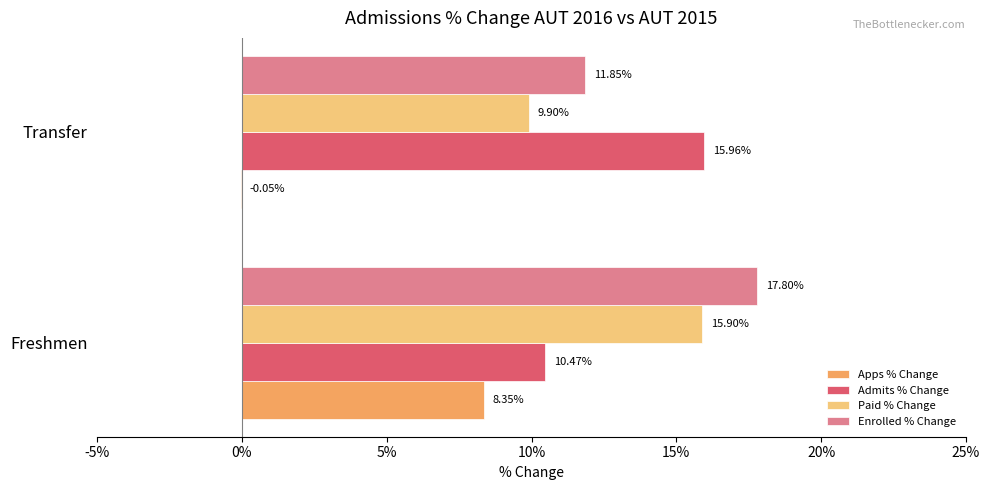

Which series has the widest spread of values?

Apps % Change